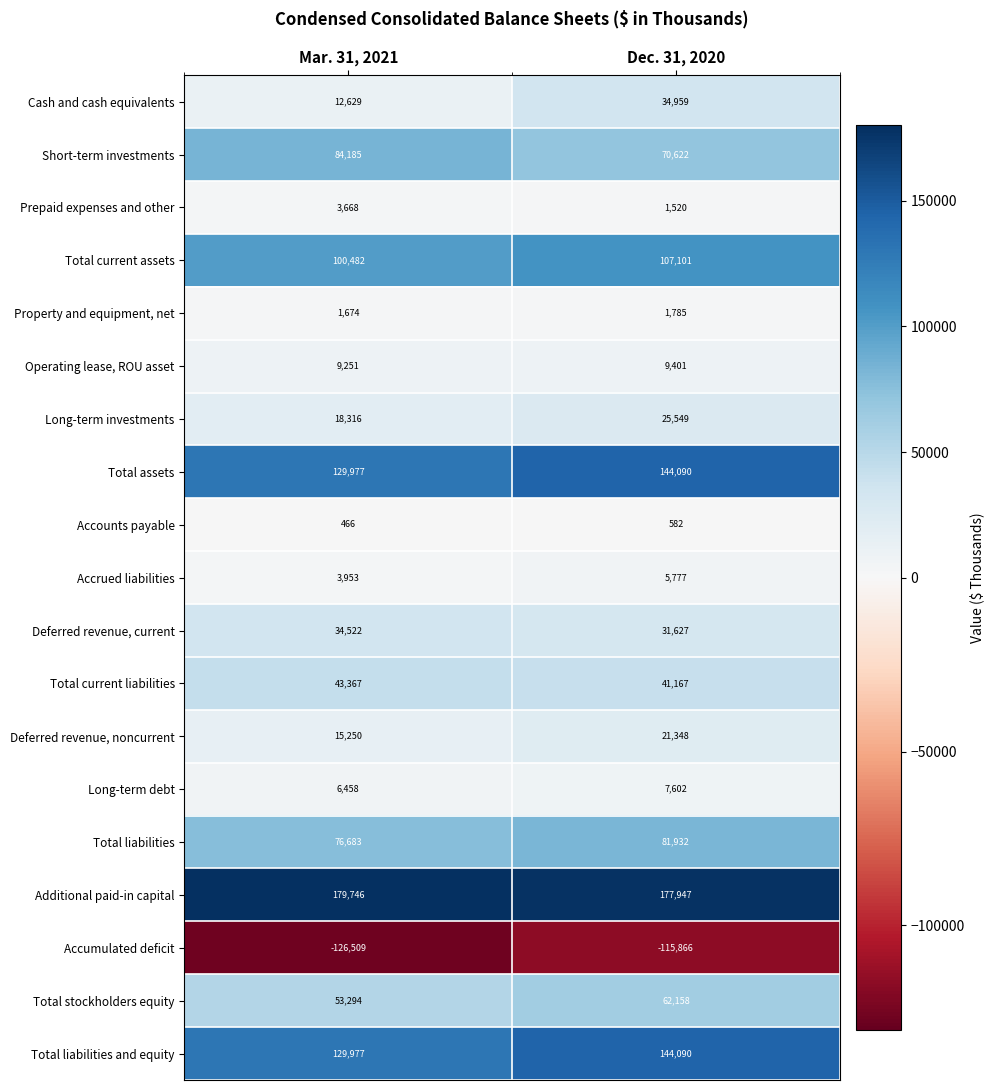

What is the difference between the Property and equipment, net values at Mar. 31, 2021 and Dec. 31, 2020?

111